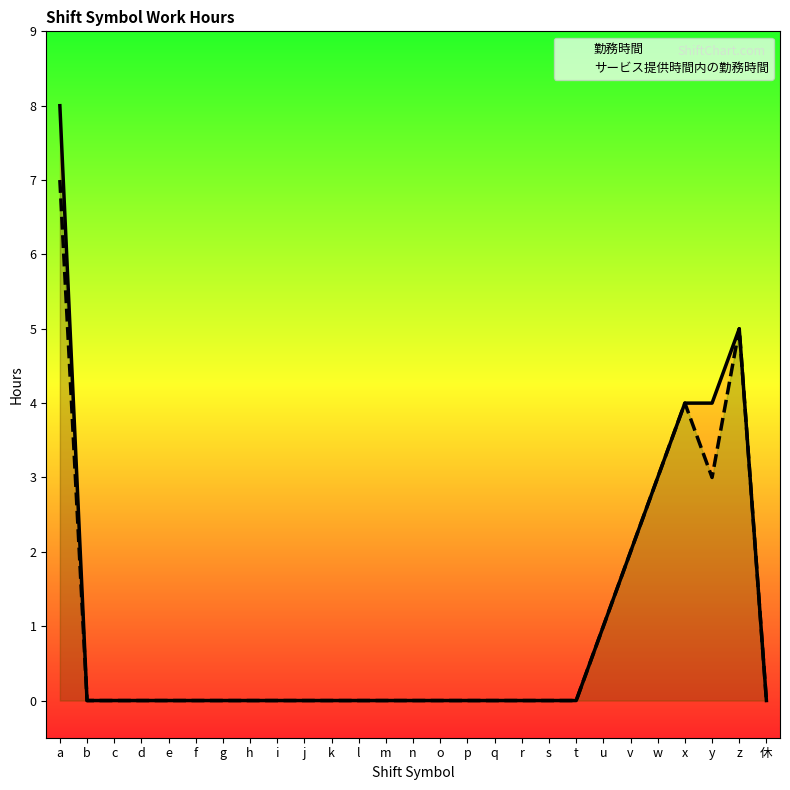

True or false: 勤務時間 and サービス提供時間内の勤務時間 cross at least once.

False